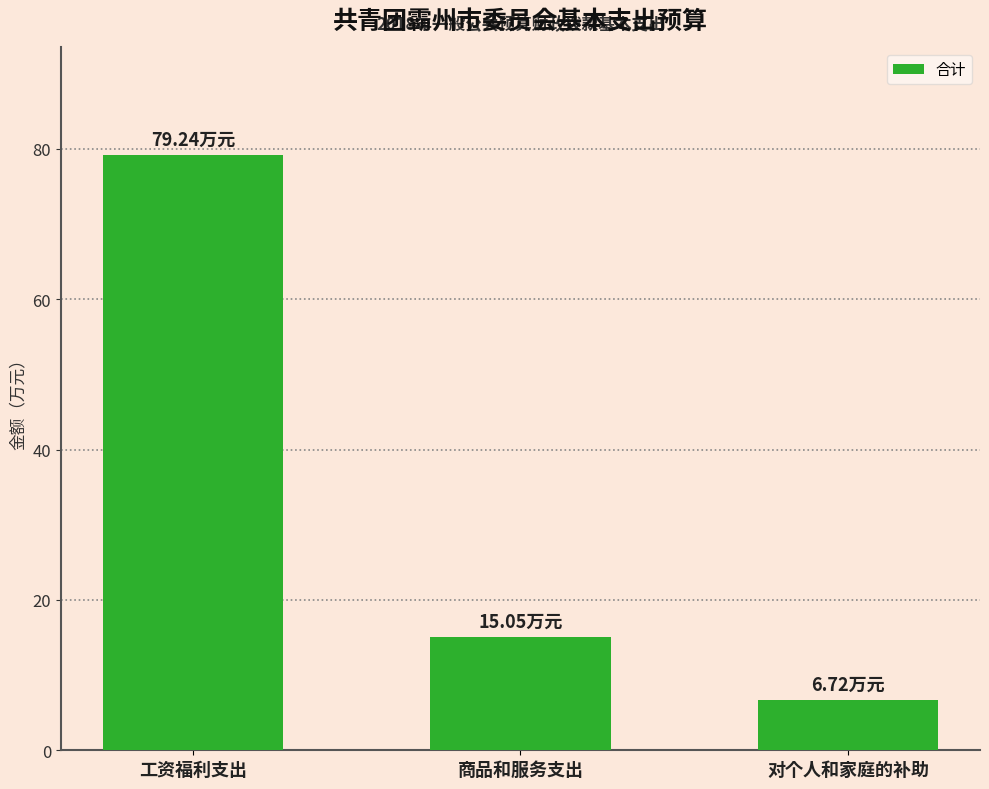

What position from the right is 对个人和家庭的补助?

1